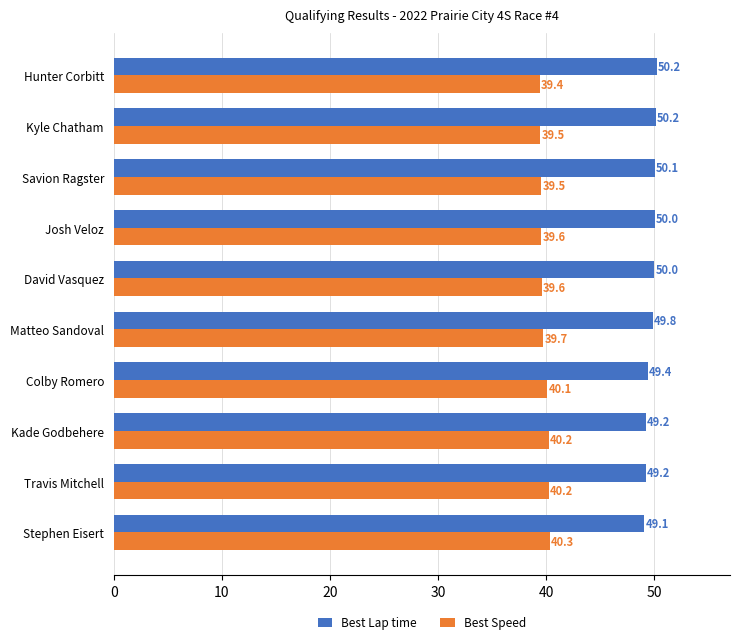

At how many categories does at least one series exceed 41?

10